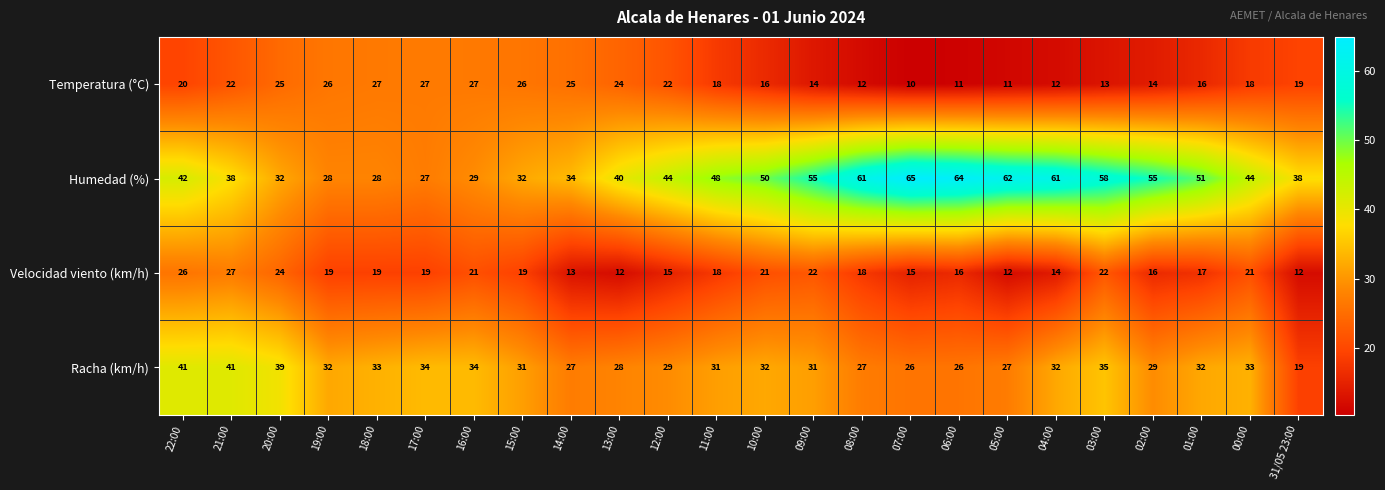

What is the total value across all series at 07:00?

116